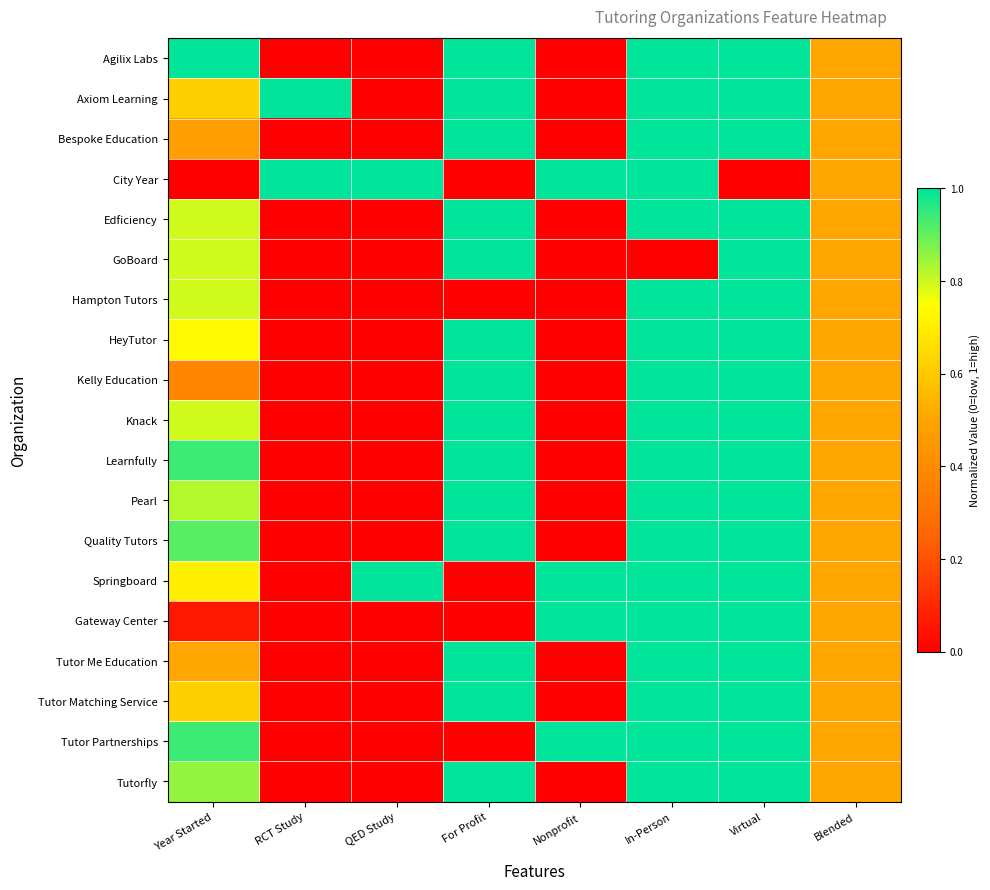

At which category does the chart reach its minimum across all series?

RCT Study